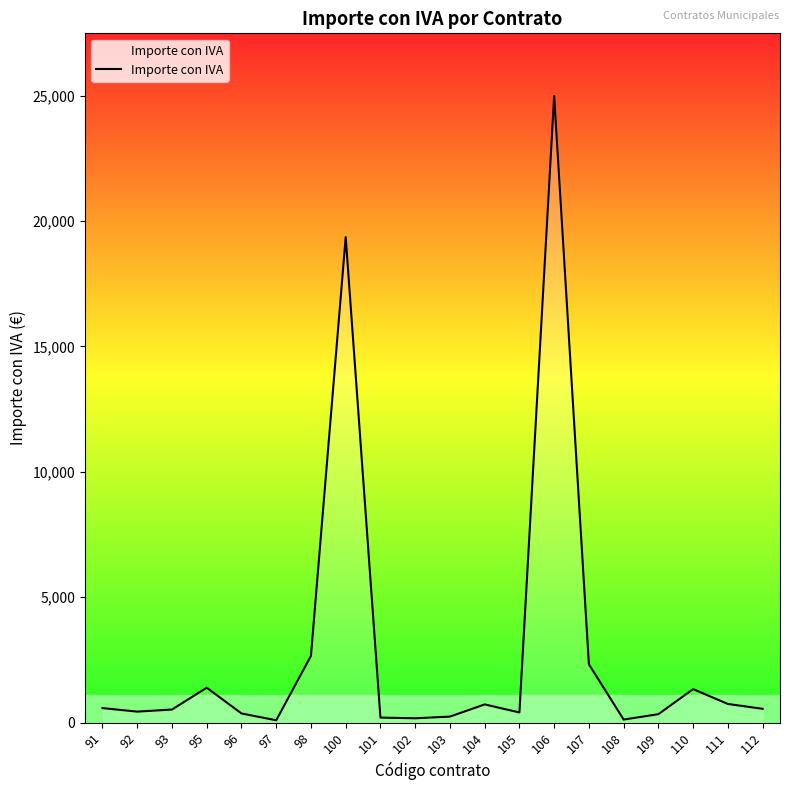

How many interior local peaks (higher than both neighbors) does the data have?

5